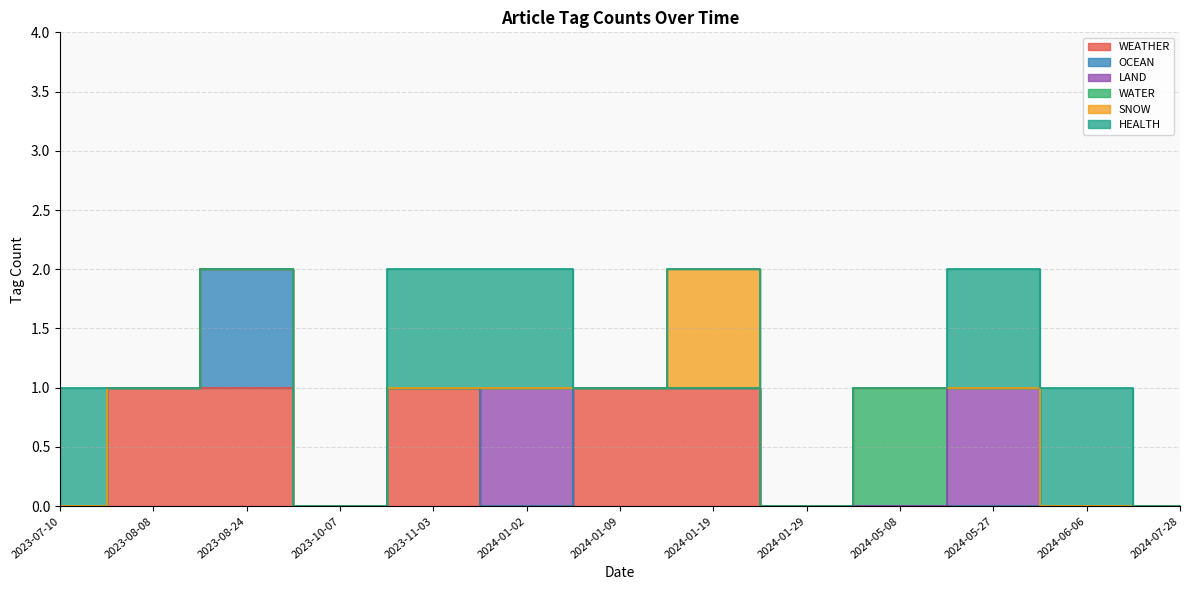

Does the chart have visible grid lines?

Yes